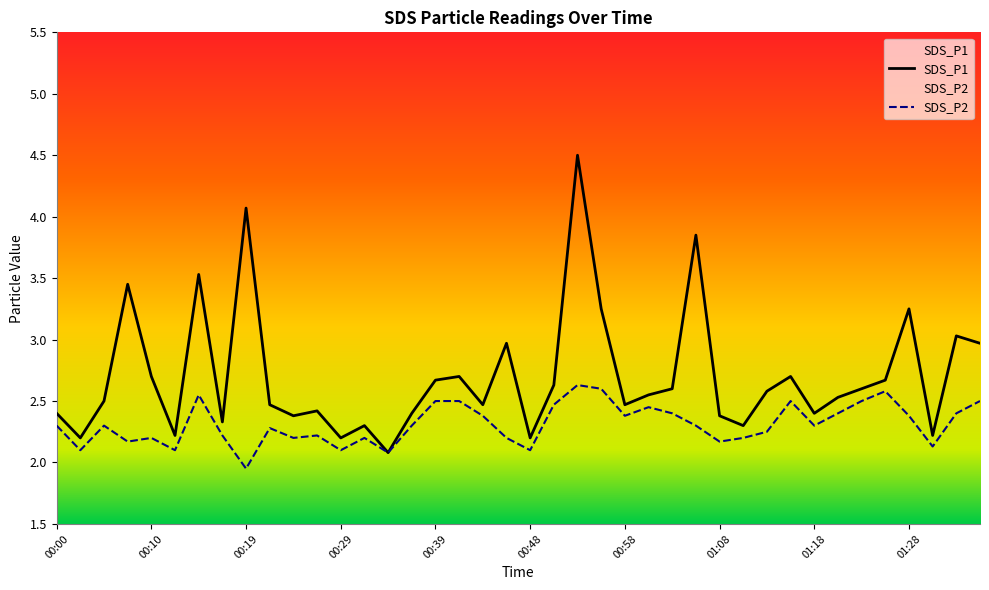

Which series has the largest range (max minus min)?

SDS_P1